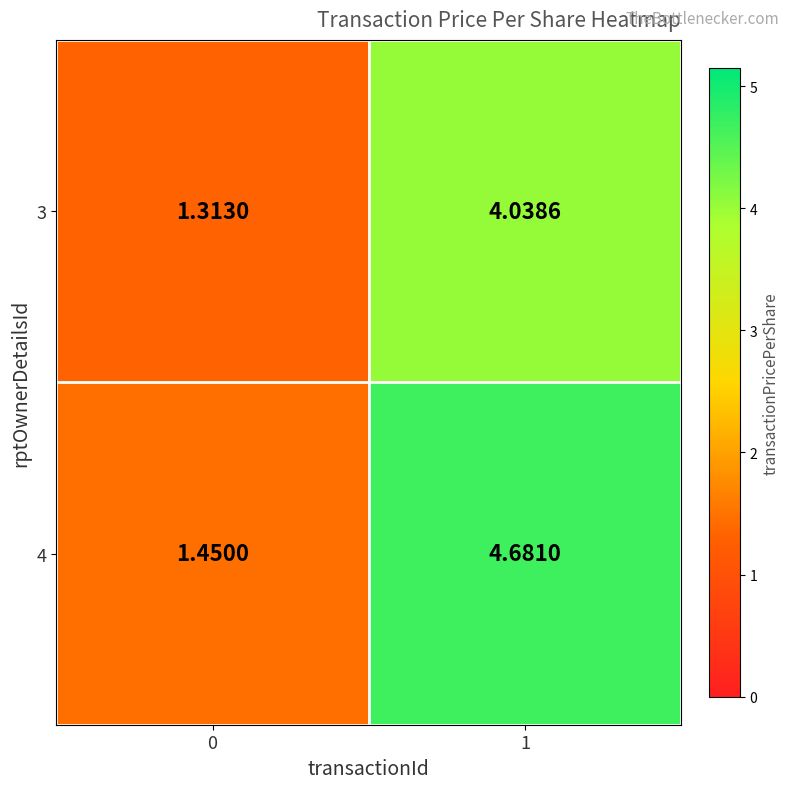

How many values in the 4 series are below 4?

1